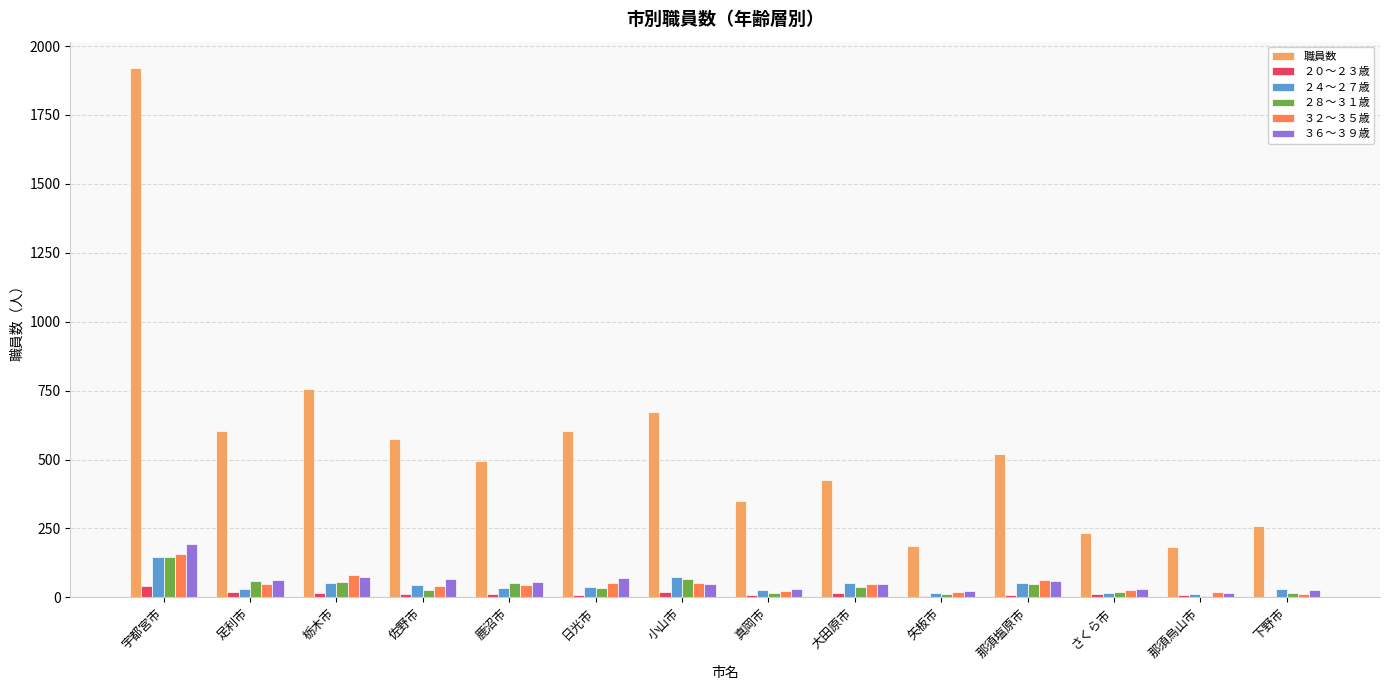

What is the greatest value displayed?

1920